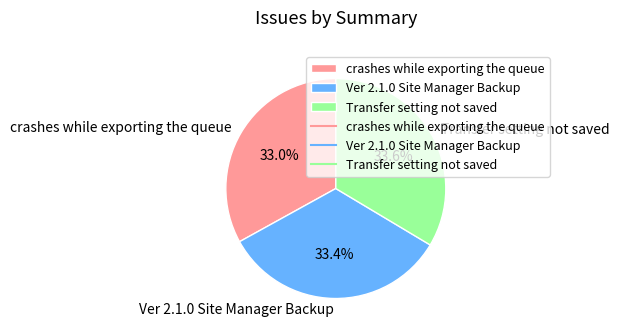

Approximately how many times larger is the value at Ver 2.1.0 Site Manager Backup compared to Transfer setting not saved?

1.0